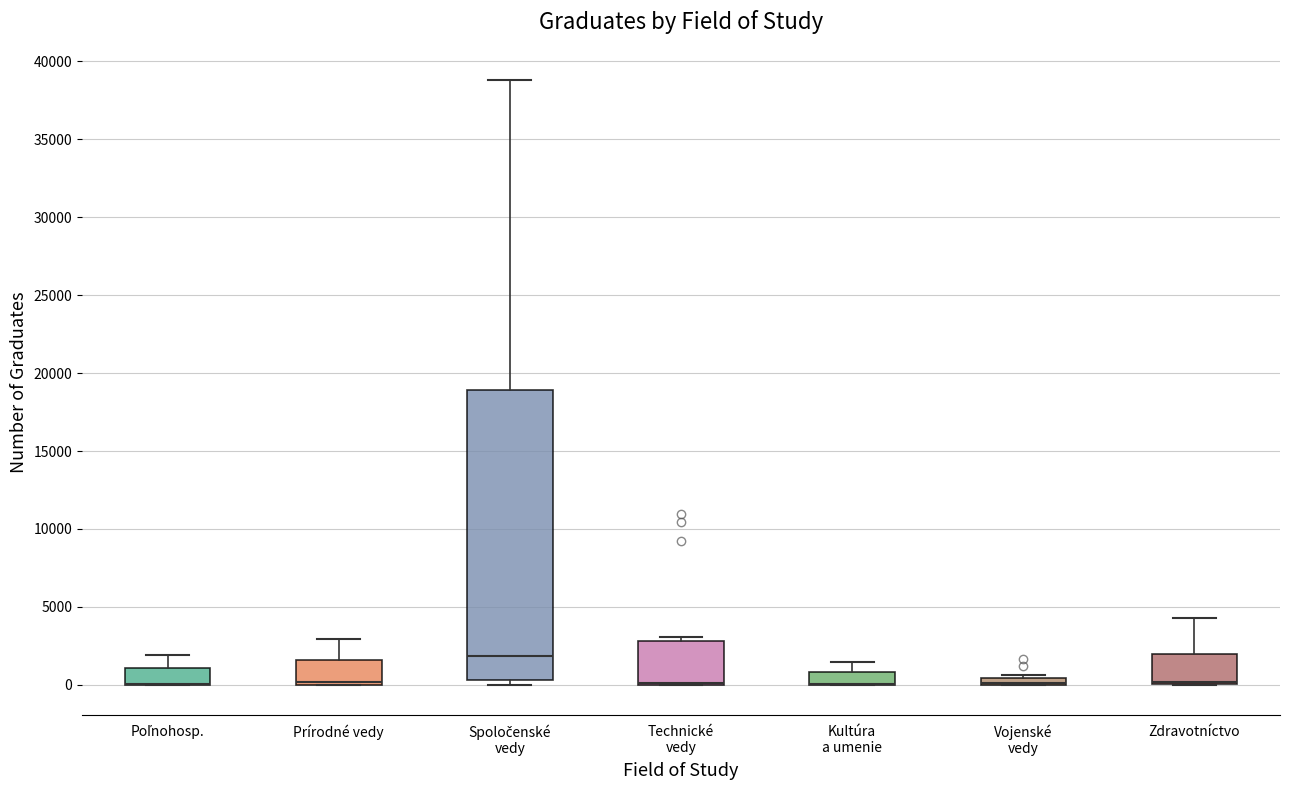

Where is the upper edge of the box for Spoločenské vedy on the y-axis? The values are not printed on the chart, so give them approximately, as read against the axis.

19000